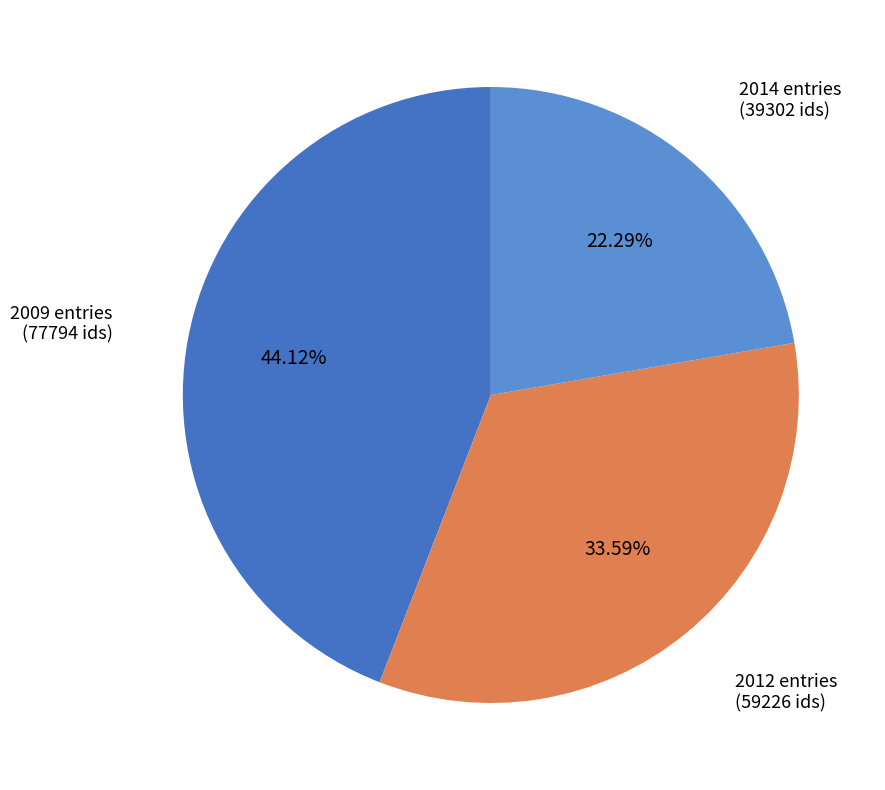

Does any single category account for the majority?

No